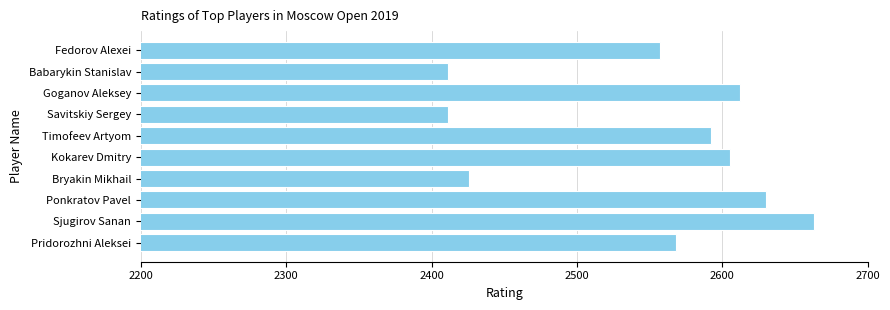

Where is the data nearest to the value 2537?

Fedorov Alexei